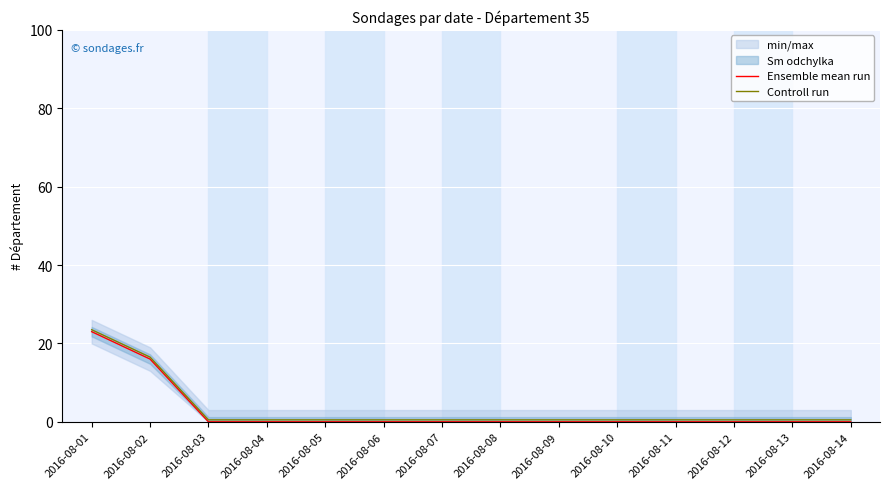

How many lines are shown in the chart?

2